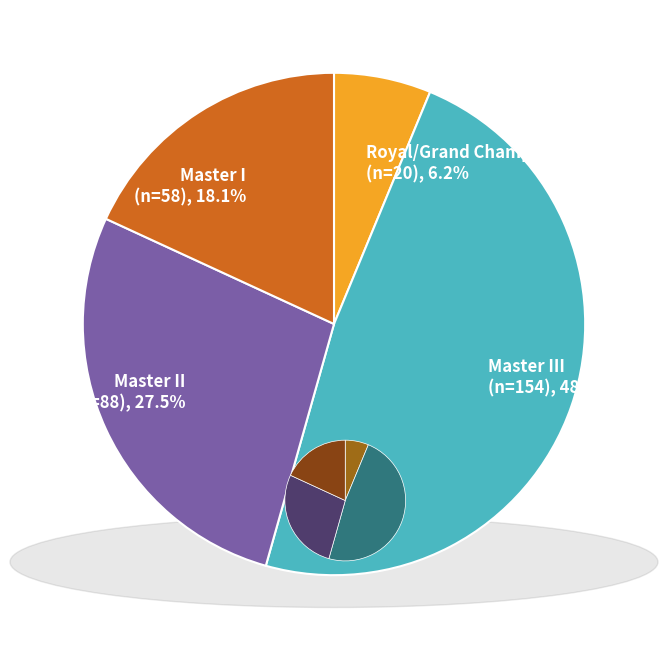

Is there a majority slice in this chart?

No